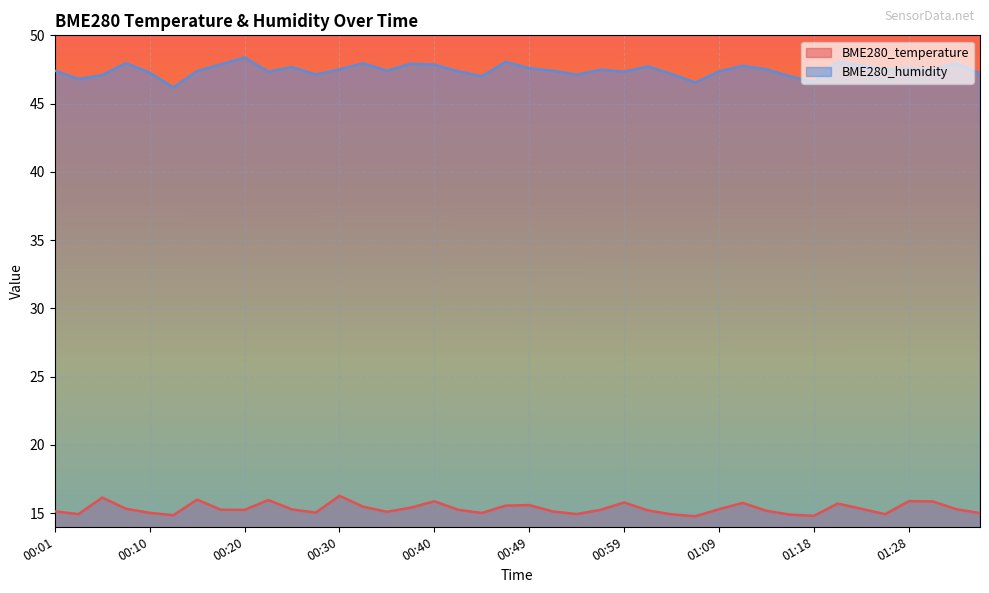

What is the label of the 25th point from the right?

00:37